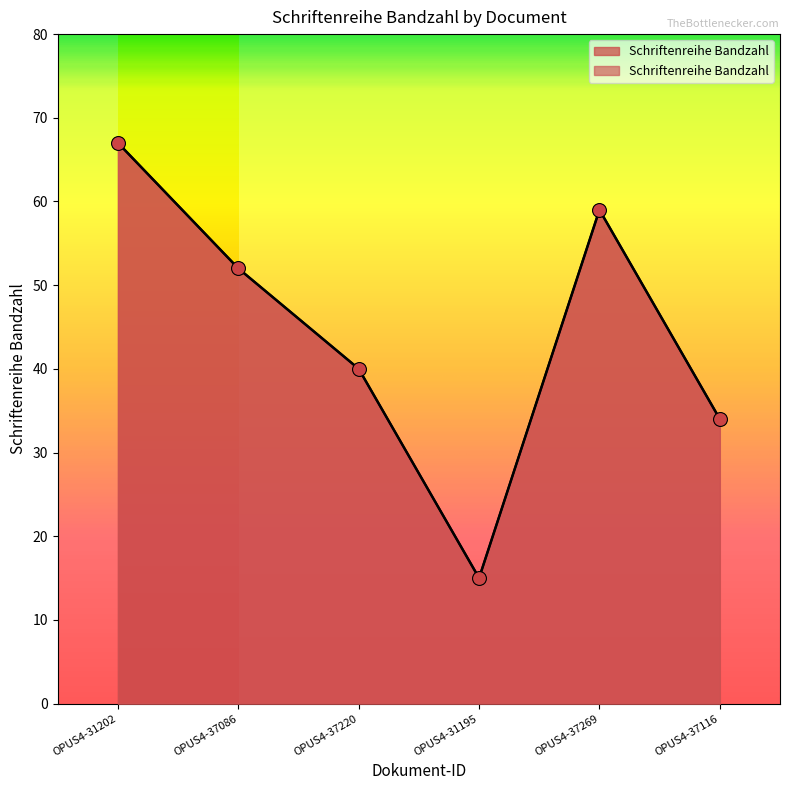

Which has a higher value, OPUS4-31195 or OPUS4-37116?

OPUS4-37116